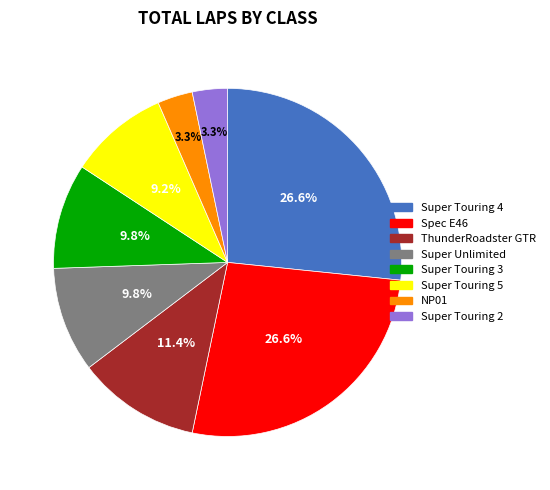

What is the ratio of the value at Super Touring 5 to the value at Spec E46?

0.3